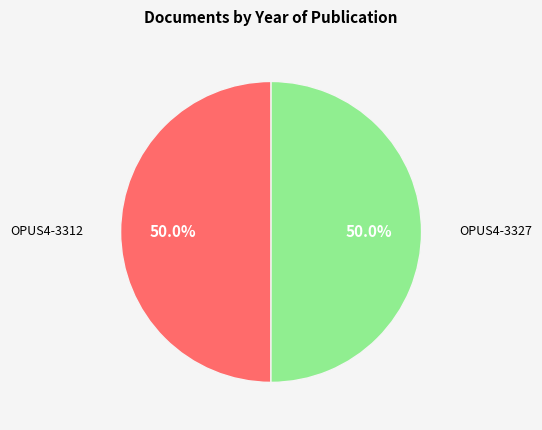

Count the number of slices in the pie.

2